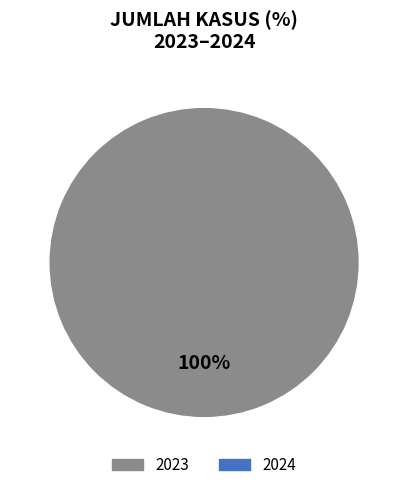

Is there any slice that represents more than half of the pie?

Yes